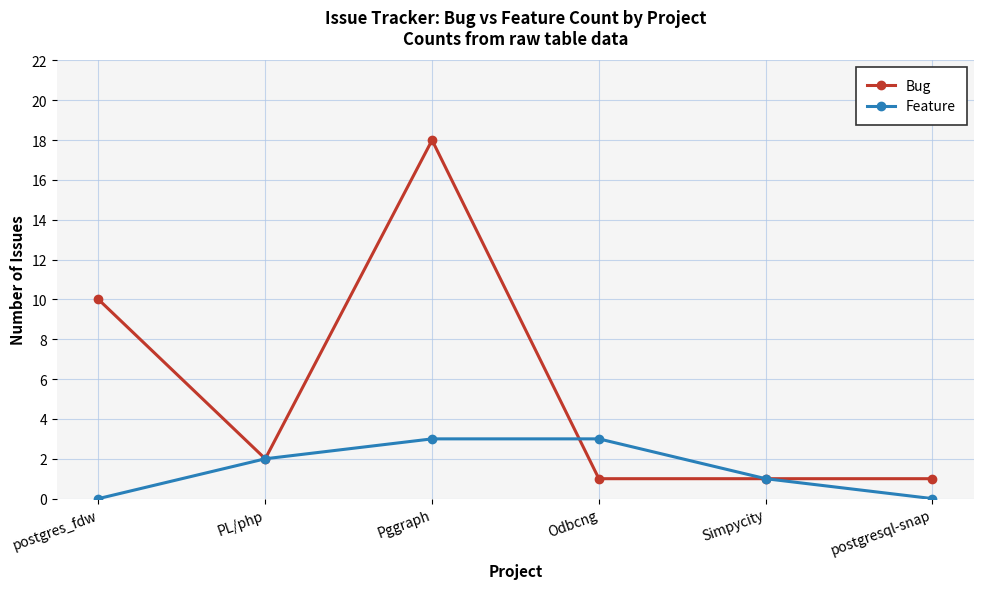

How many lines are shown in the chart?

2